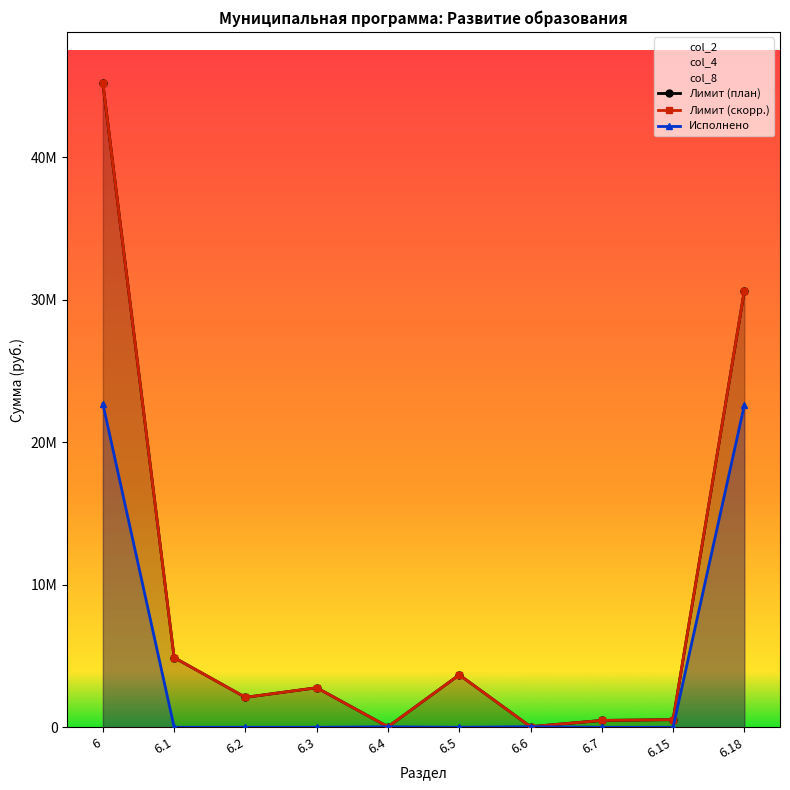

True or false: Лимит (план) has a value of 30637814.0 at 6.18.

True